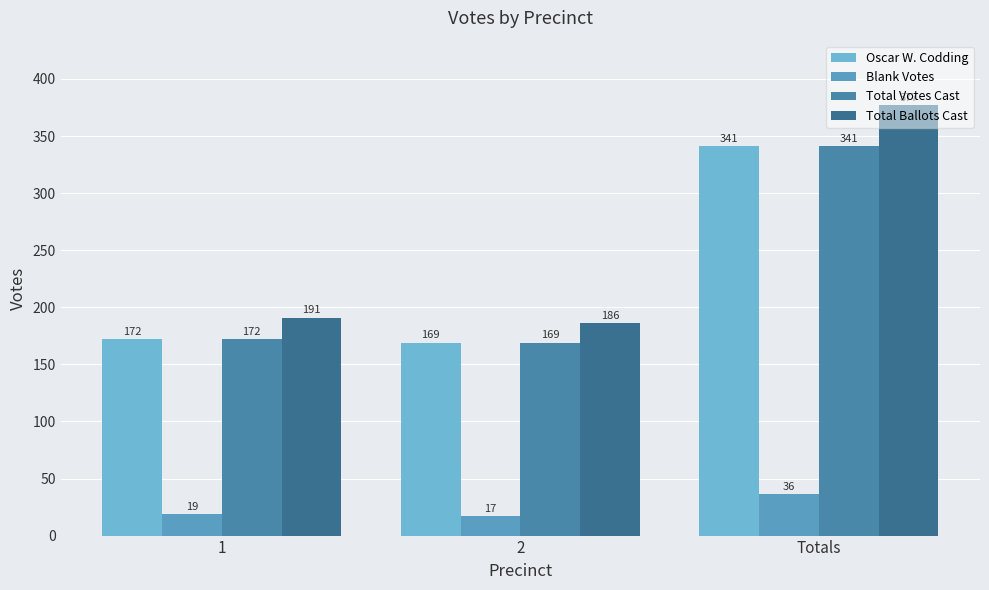

The value of Oscar W. Codding at 1 is 172. True or false?

True